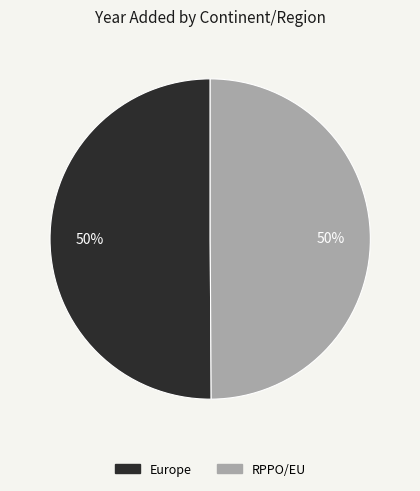

To the nearest percent, what portion does Europe represent?

50%